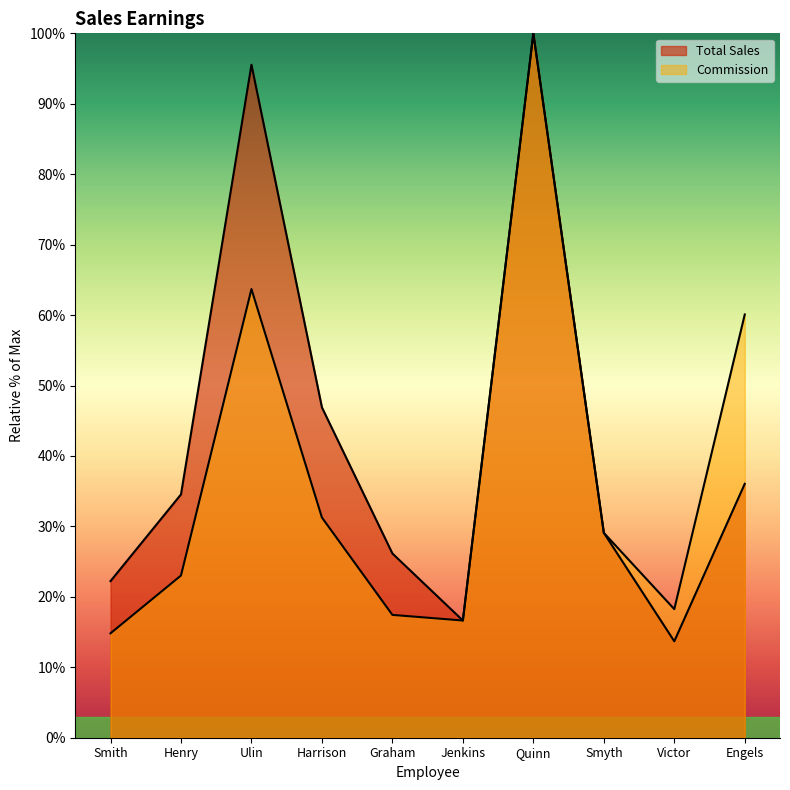

Which series has the widest spread of values?

Total Sales